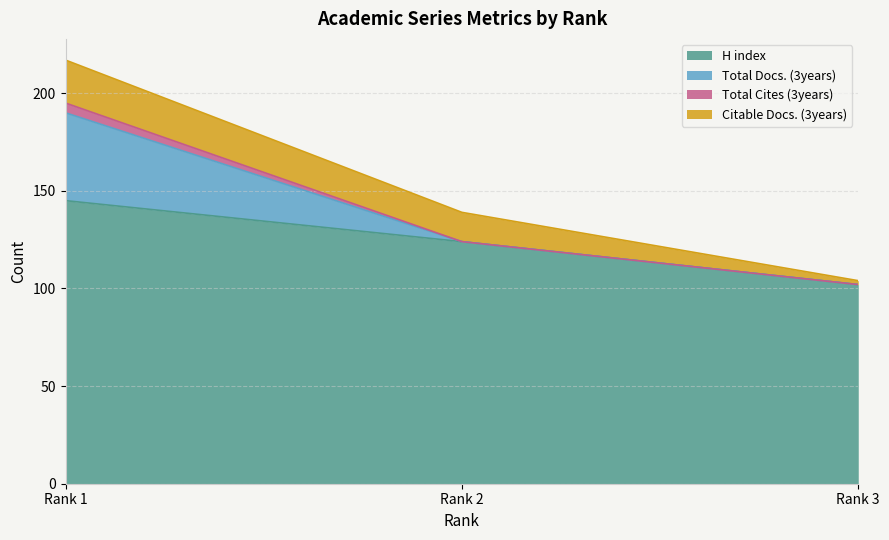

Which label corresponds to the largest value in the chart?

Rank 1